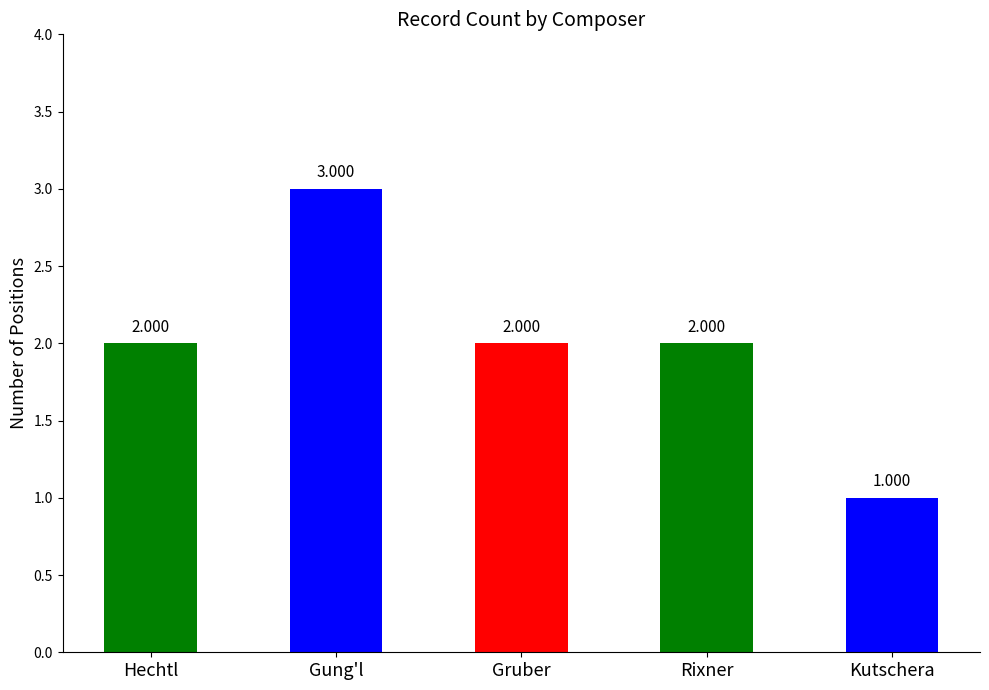

Which label corresponds to the smallest value in the chart?

Kutschera